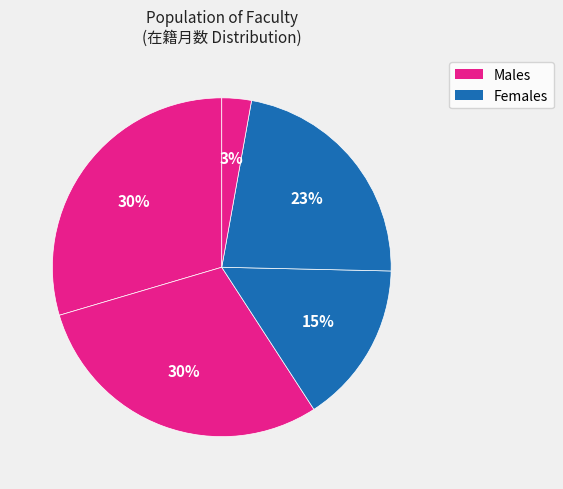

To the nearest percent, what is the difference between the largest and smallest slice percentages?

27%